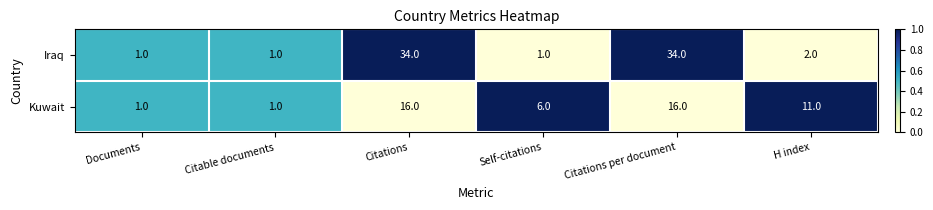

How many values in the Iraq series are below 2?

3